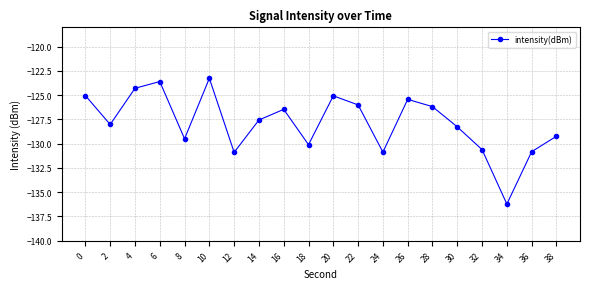

What is the change in value from 32 to 38?

+1.4